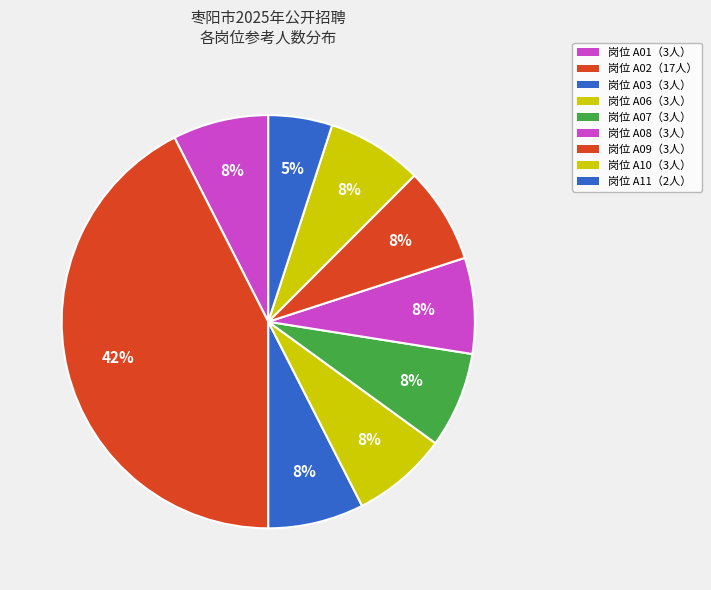

How many segments does this pie chart have?

9